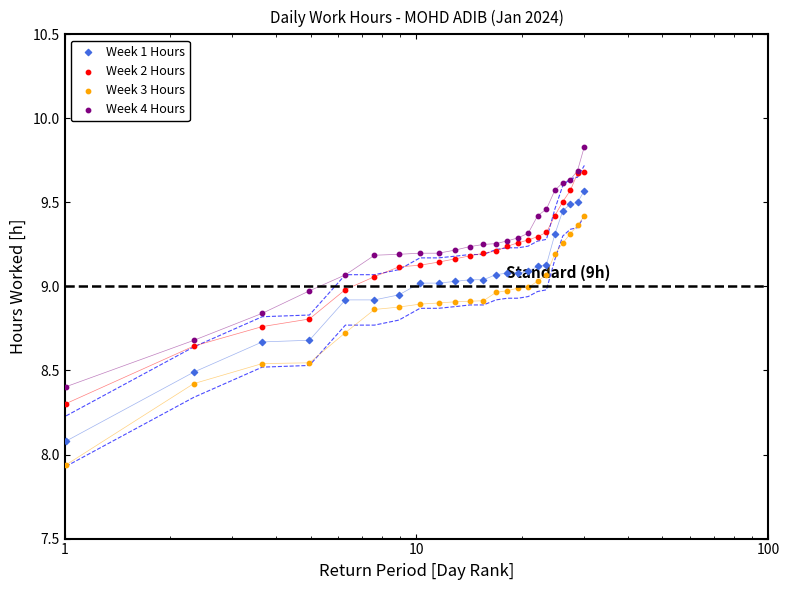

Which series has the largest Y range (max minus min)?

Week 1 Hours